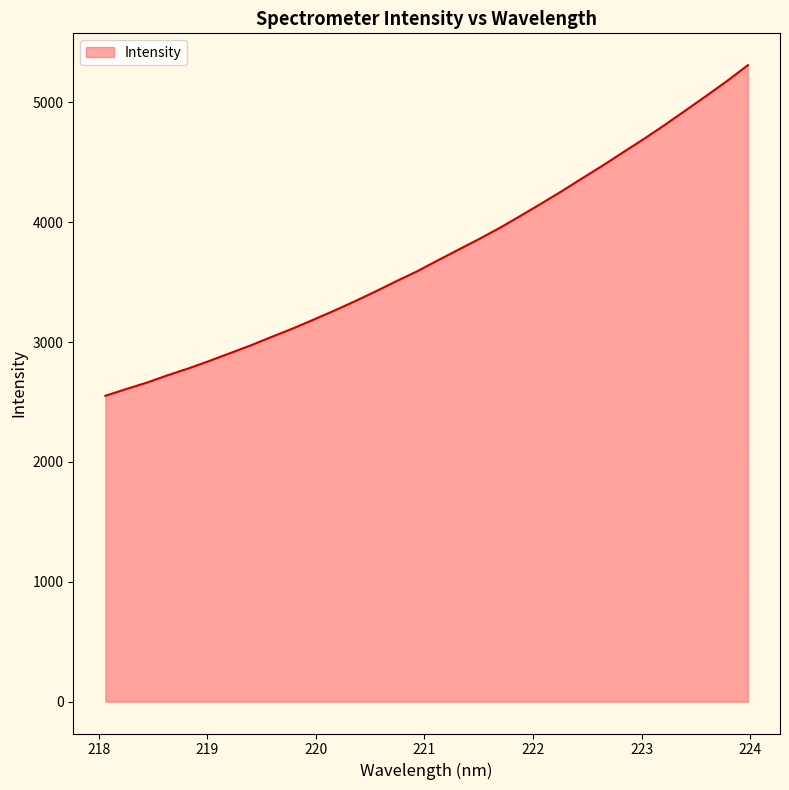

What is the minimum value shown in the chart?

2552.3